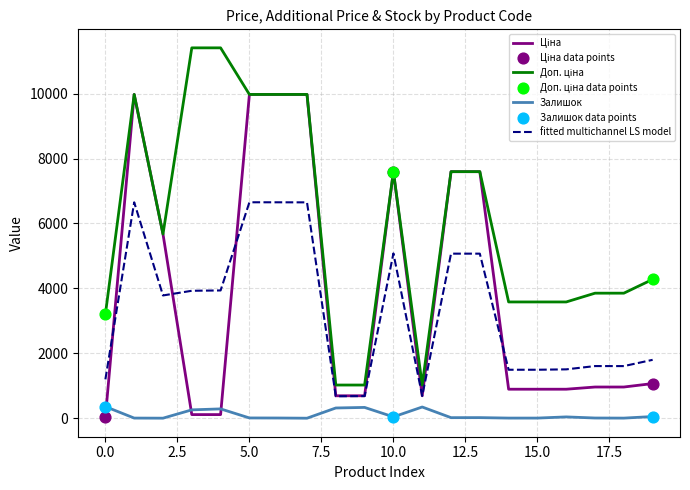

What is the lowest value of the fitted multichannel LS model series?

678.8